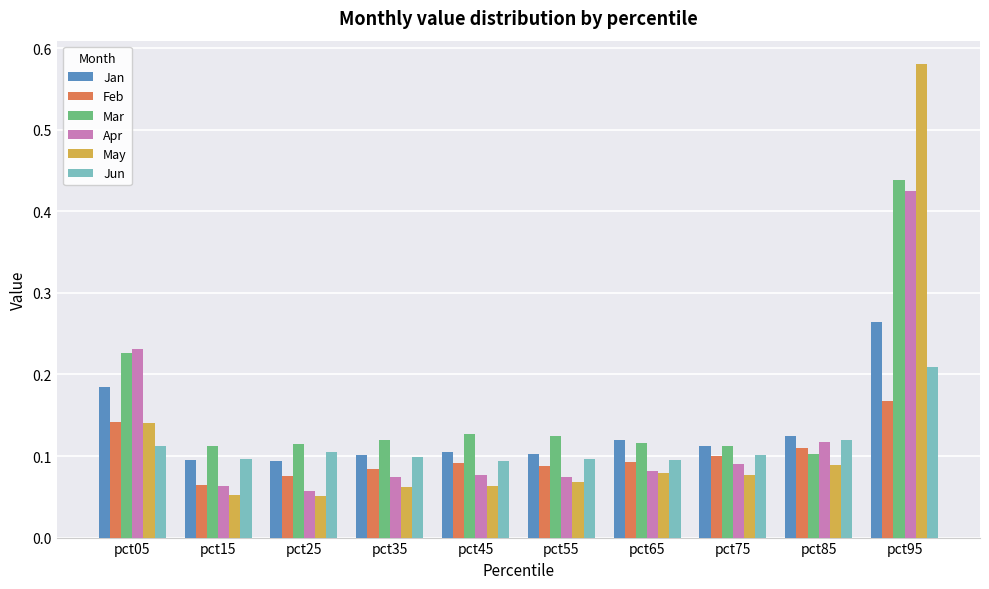

The May series shows 0.2 at pct85. True or false?

False